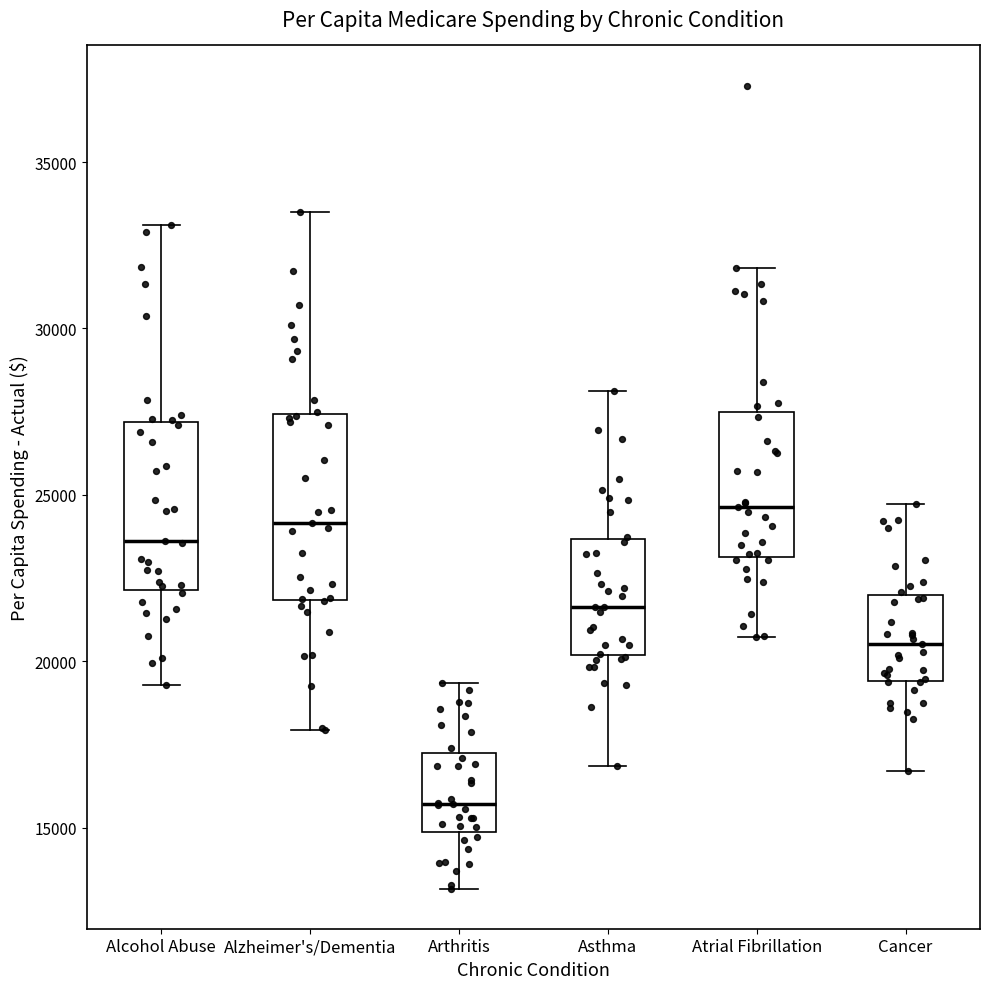

Reading left to right, transcribe this box plot: for each box, give where its median line is, the range the box spans, and where its two whiskers end, as read against the y-axis. The values are not printed on the chart, so give them approximately, as read against the axis.

Alcohol Abuse: median 23500, box 22000 to 27000, whiskers 19500 to 33000
Alzheimer's/Dementia: median 24000, box 22000 to 27500, whiskers 18000 to 33500
Arthritis: median 15500, box 15000 to 17000, whiskers 13000 to 19500
Asthma: median 21500, box 20000 to 23500, whiskers 17000 to 28000
Atrial Fibrillation: median 24500, box 23000 to 27500, whiskers 20500 to 32000
Cancer: median 20500, box 19500 to 22000, whiskers 16500 to 24500